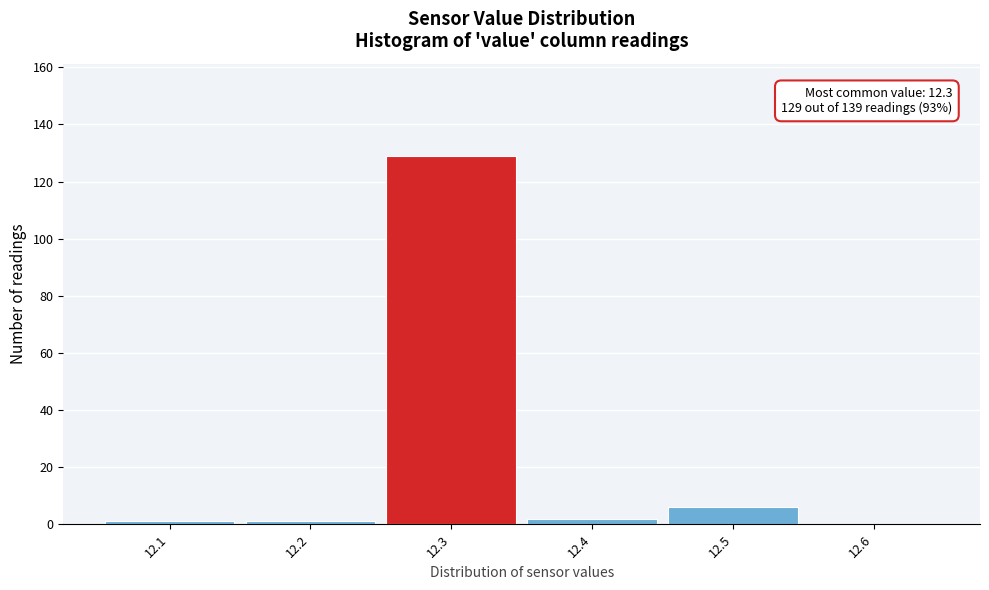

Which range on the x-axis has the tallest bar?

12.25 to 12.35